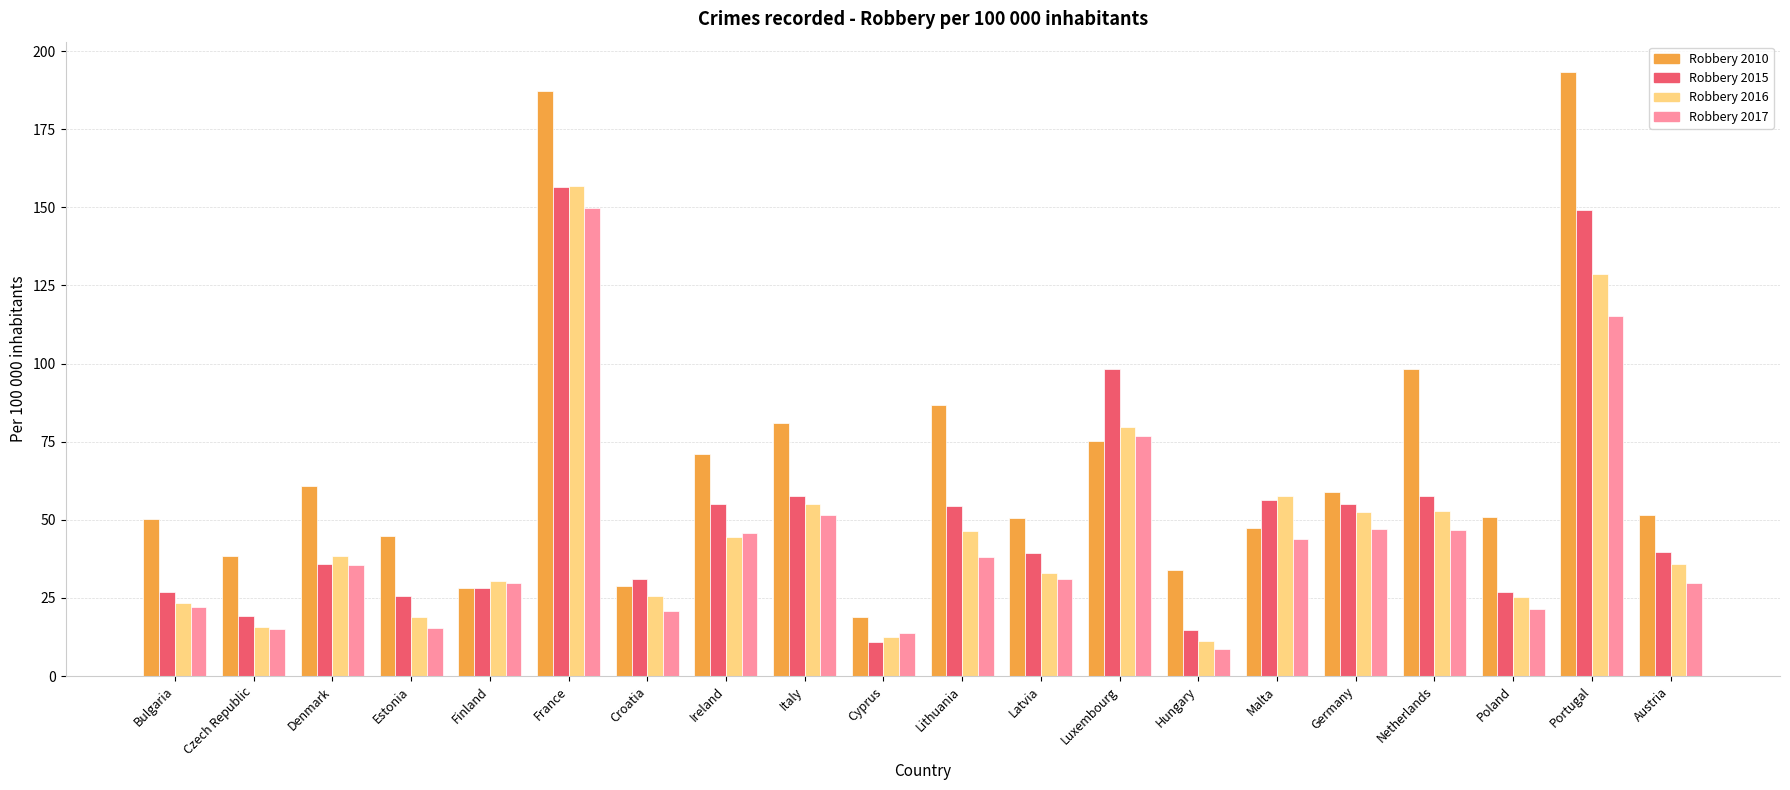

At which category is the sum across all series the highest?

France